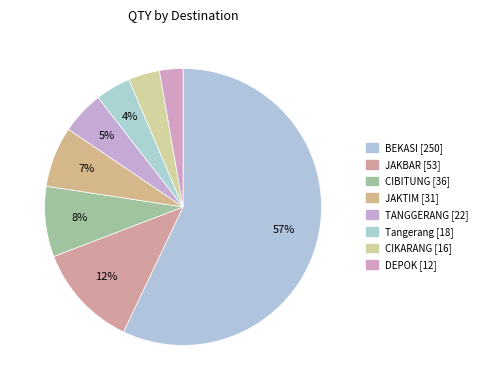

What is the largest slice in the pie chart?

BEKASI